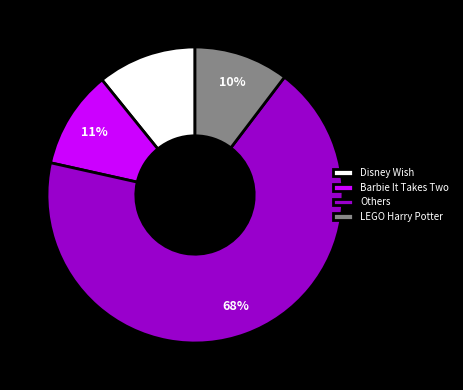

To the nearest percent, what percentage of the pie is Barbie It Takes Two?

11%